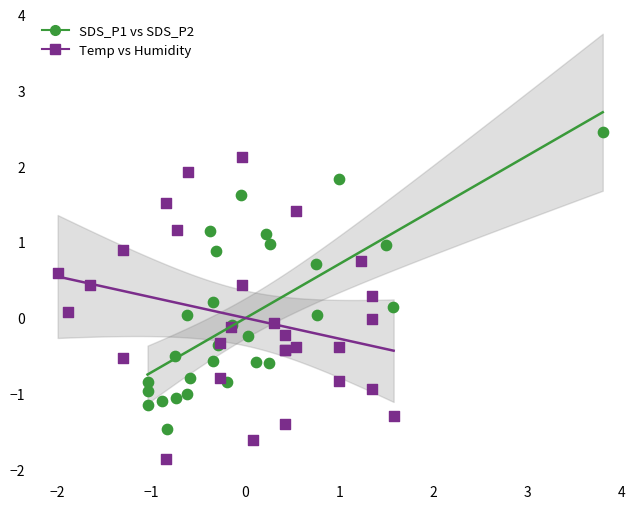

Which series contains the highest Y value?

SDS_P1 vs SDS_P2